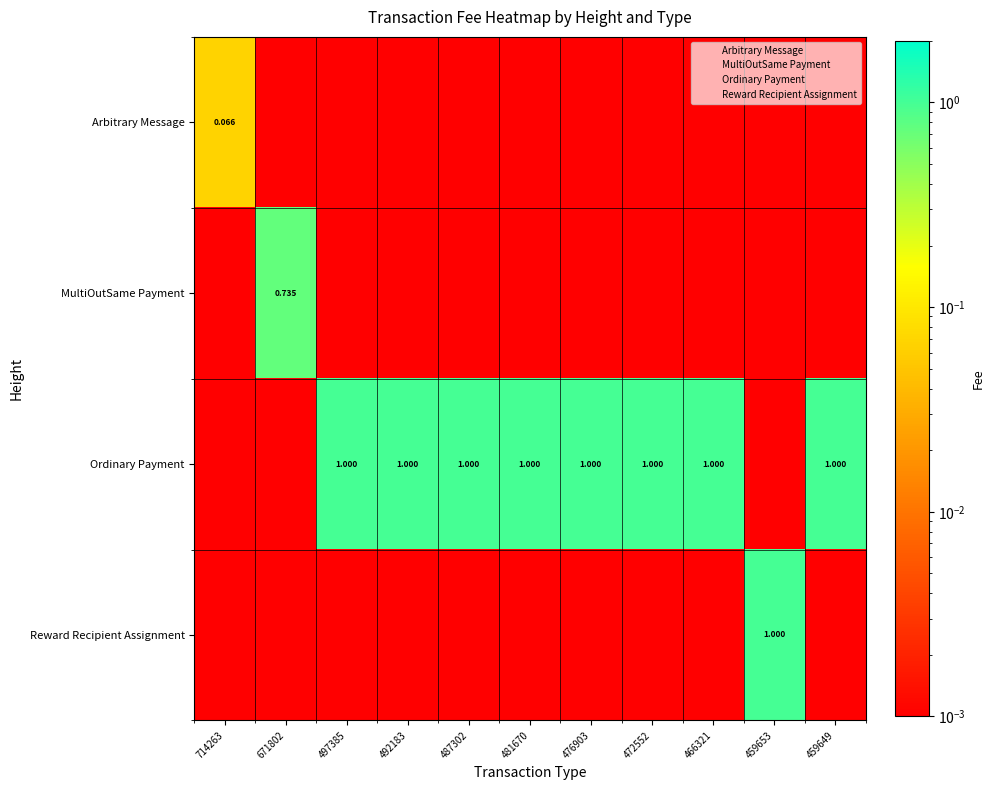

At which category does the chart reach its minimum across all series?

671802